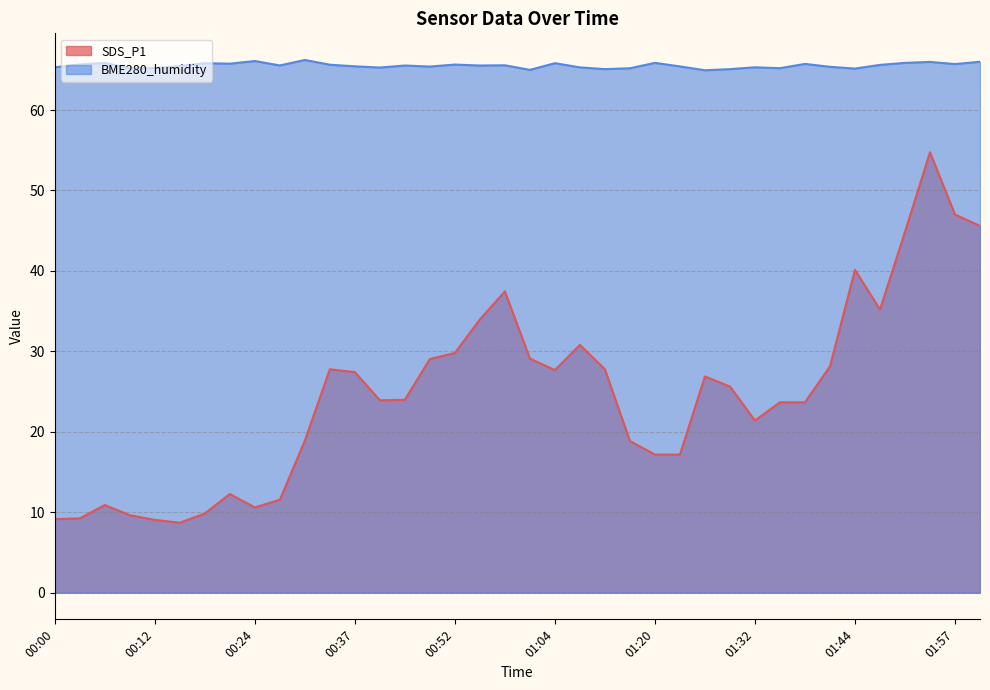

True or false: SDS_P1 and BME280_humidity intersect in this chart.

False